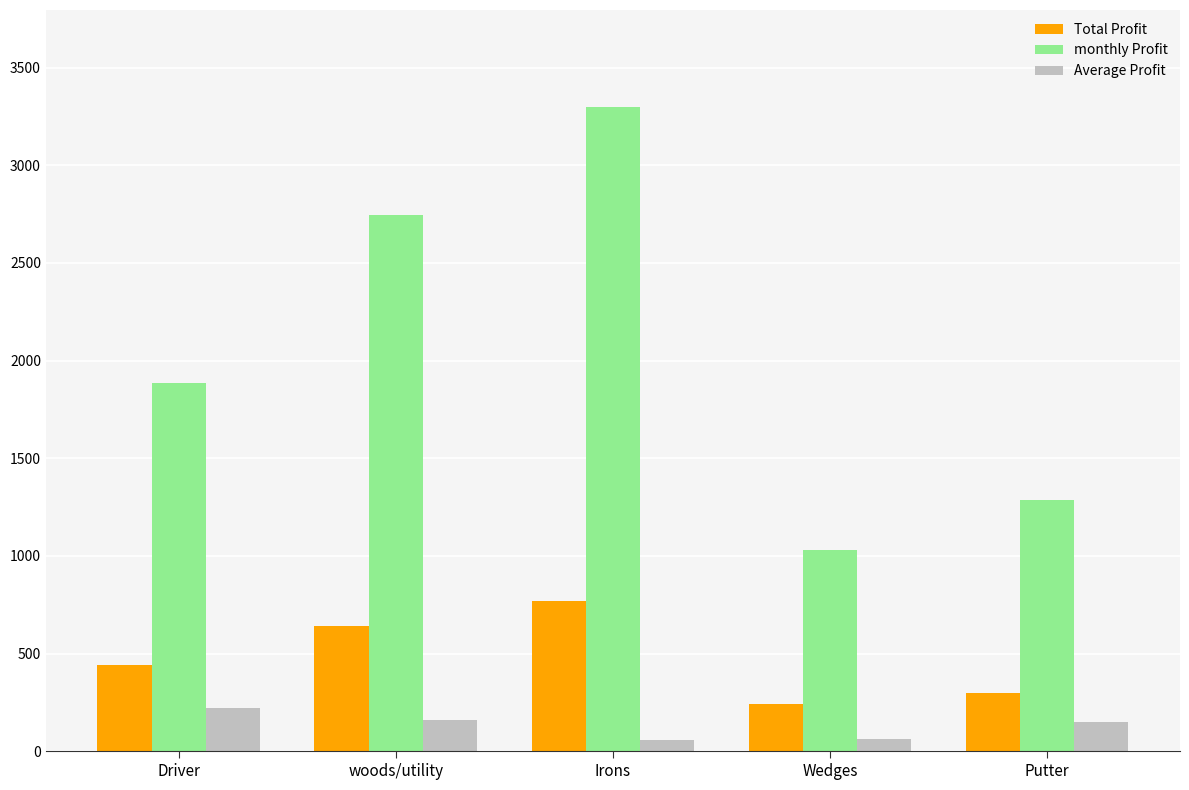

How many bars are there in each group?

3